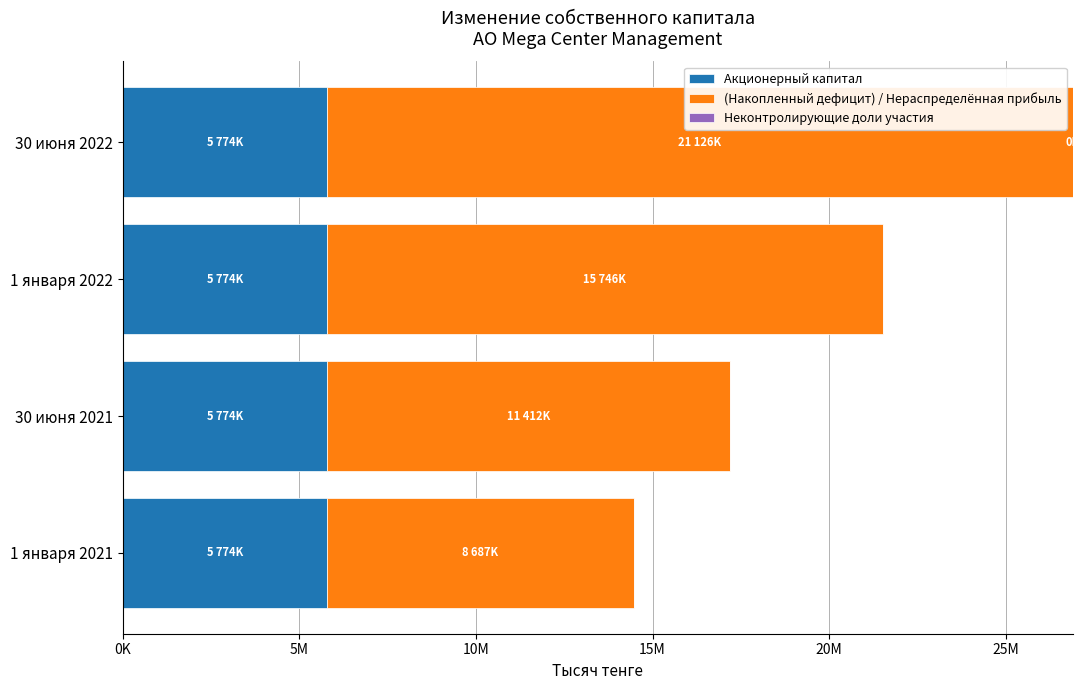

Which series has the largest total across all categories?

(Накопленный дефицит) / Нераспределённая прибыль